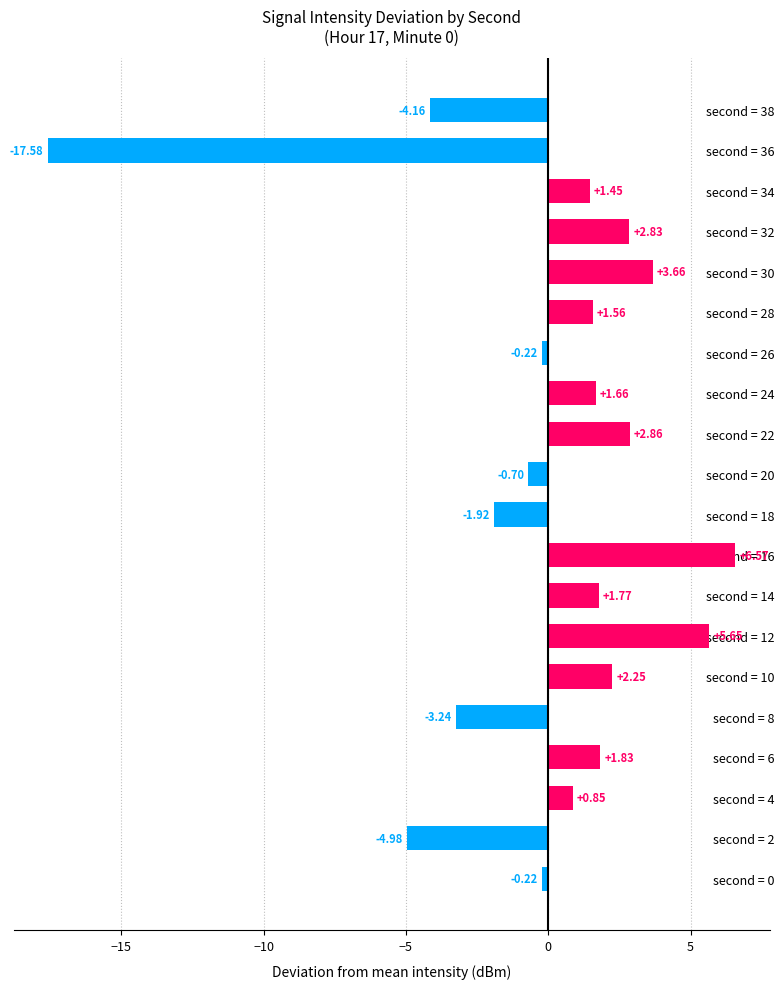

What is the change in value from second = 2 to second = 8?

+1.7